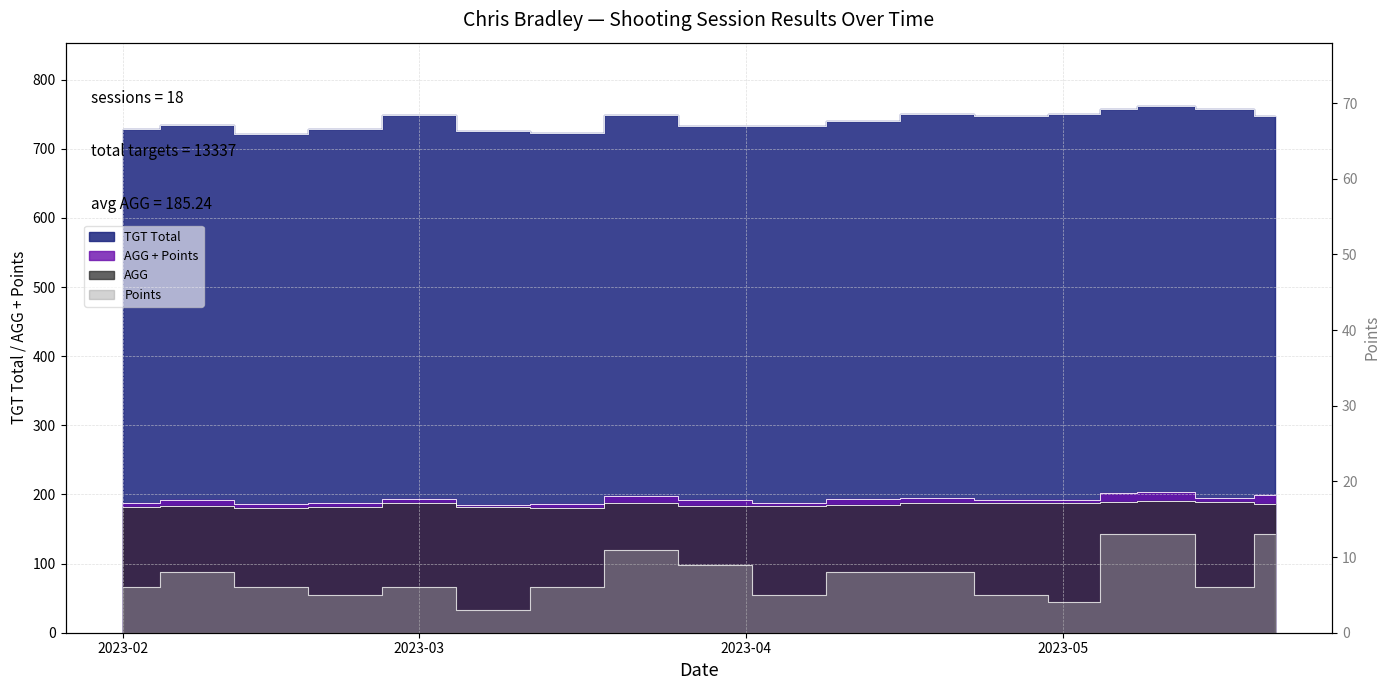

Between 2023-03-08 and 2023-04-05, which is larger?

2023-04-05